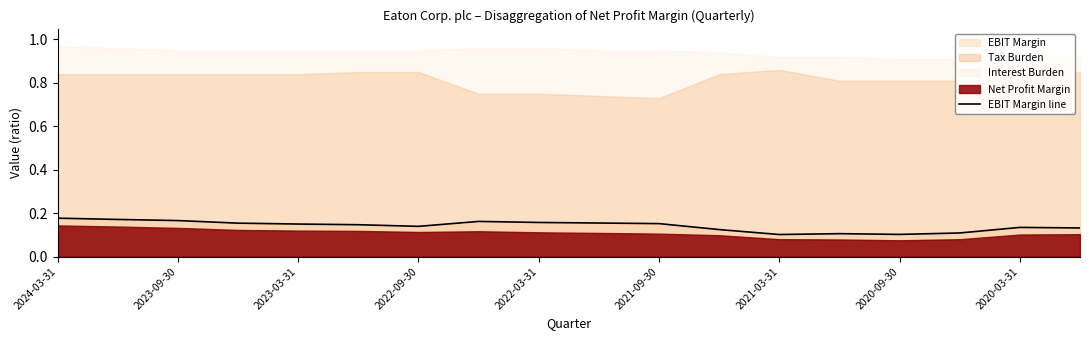

Which label corresponds to the largest value in the chart?

2024-03-31